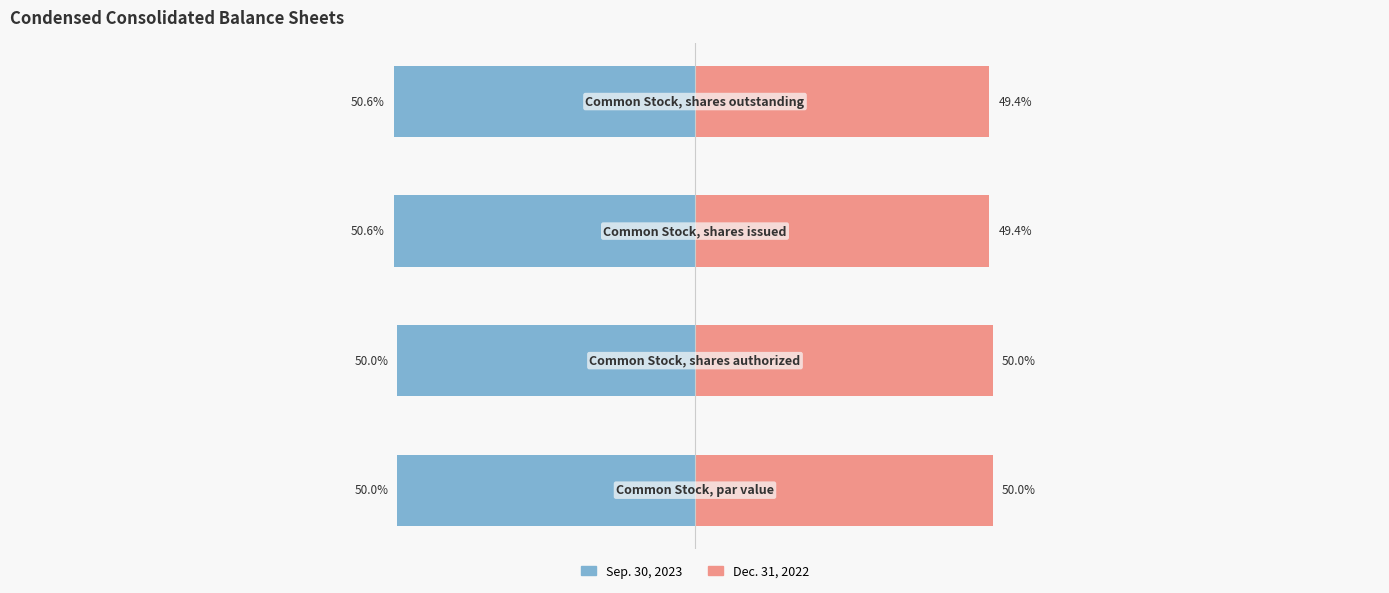

How many series are shown in this chart?

2